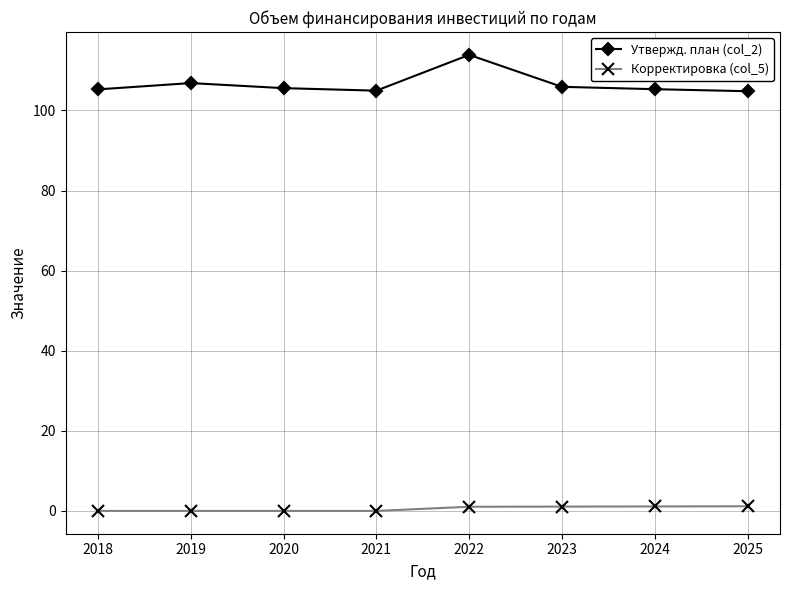

The Утвержд. план (col_2) series shows 66.2 at 2024. True or false?

False